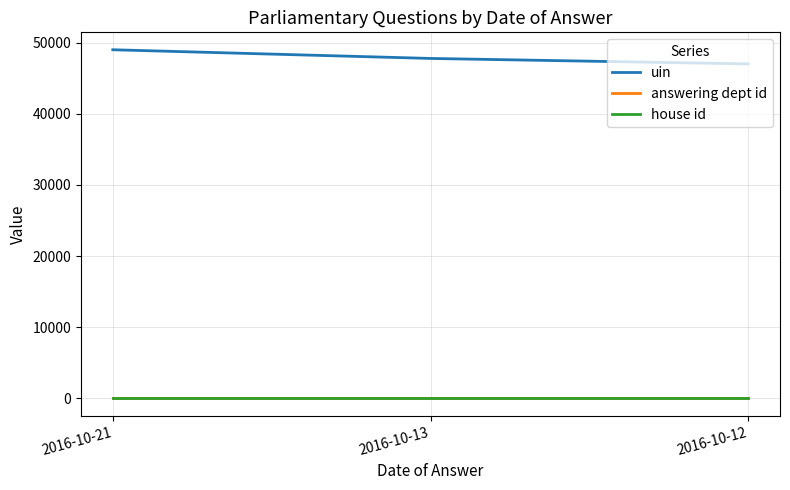

What is the average value of the answering dept id series?

20